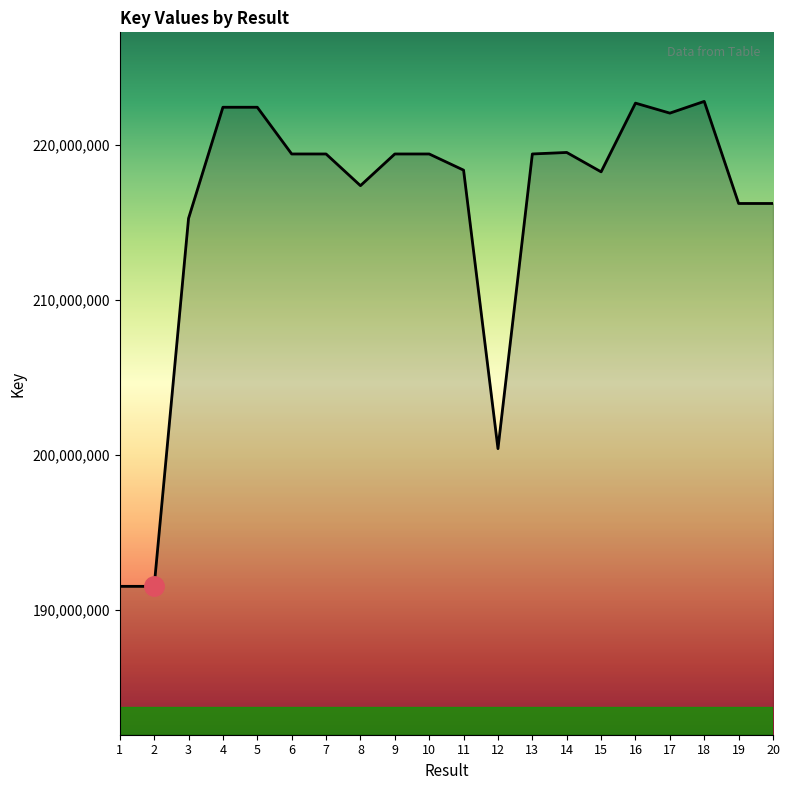

The value at 15 is 218245576. True or false?

True